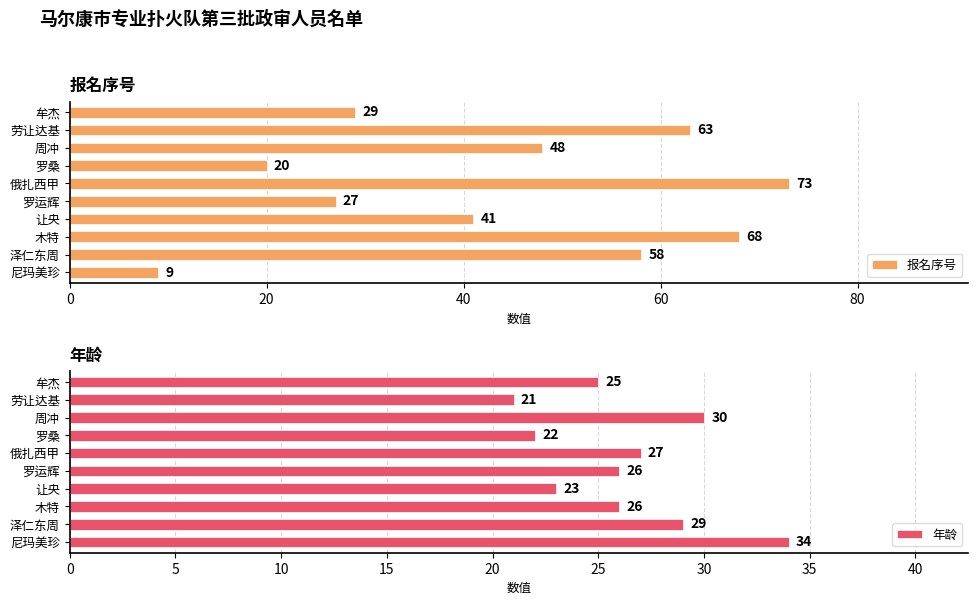

What is the difference between the maximum and minimum values in the 报名序号 series?

64